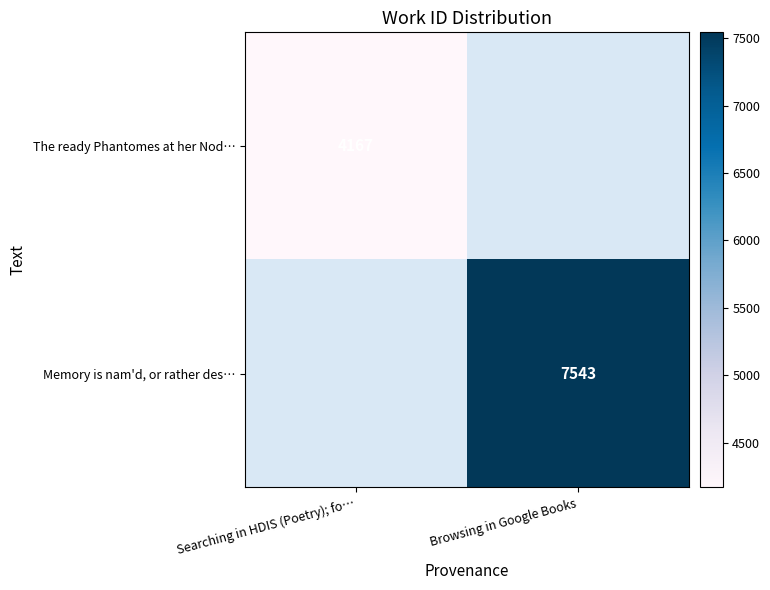

True or false: The ready Phantomes at her Nod… has a value of 4167 at Searching in HDIS (Poetry); fo….

True